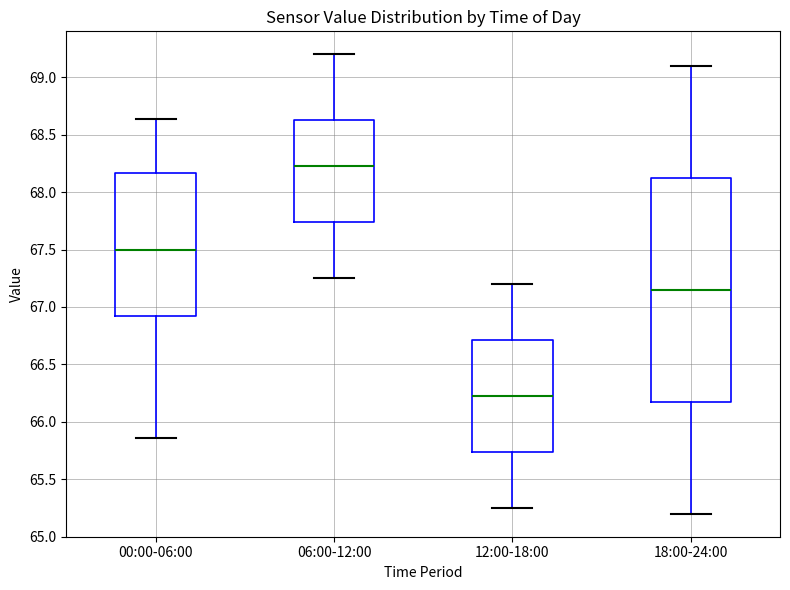

Comparing the boxes themselves (not the whiskers), which one is the tallest?

18:00-24:00